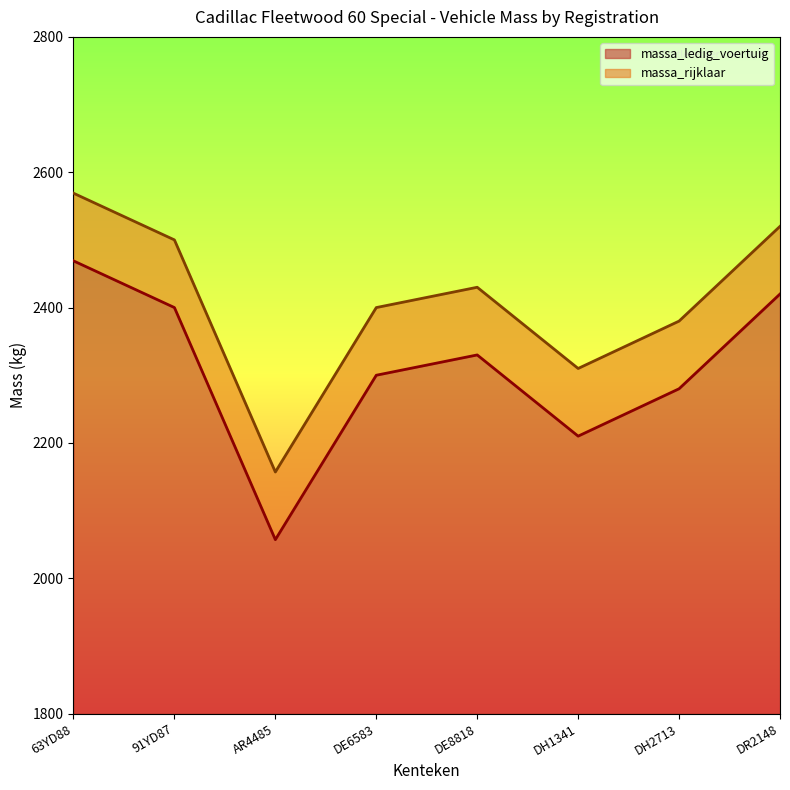

True or false: massa_rijklaar and massa_ledig_voertuig cross at least once.

False